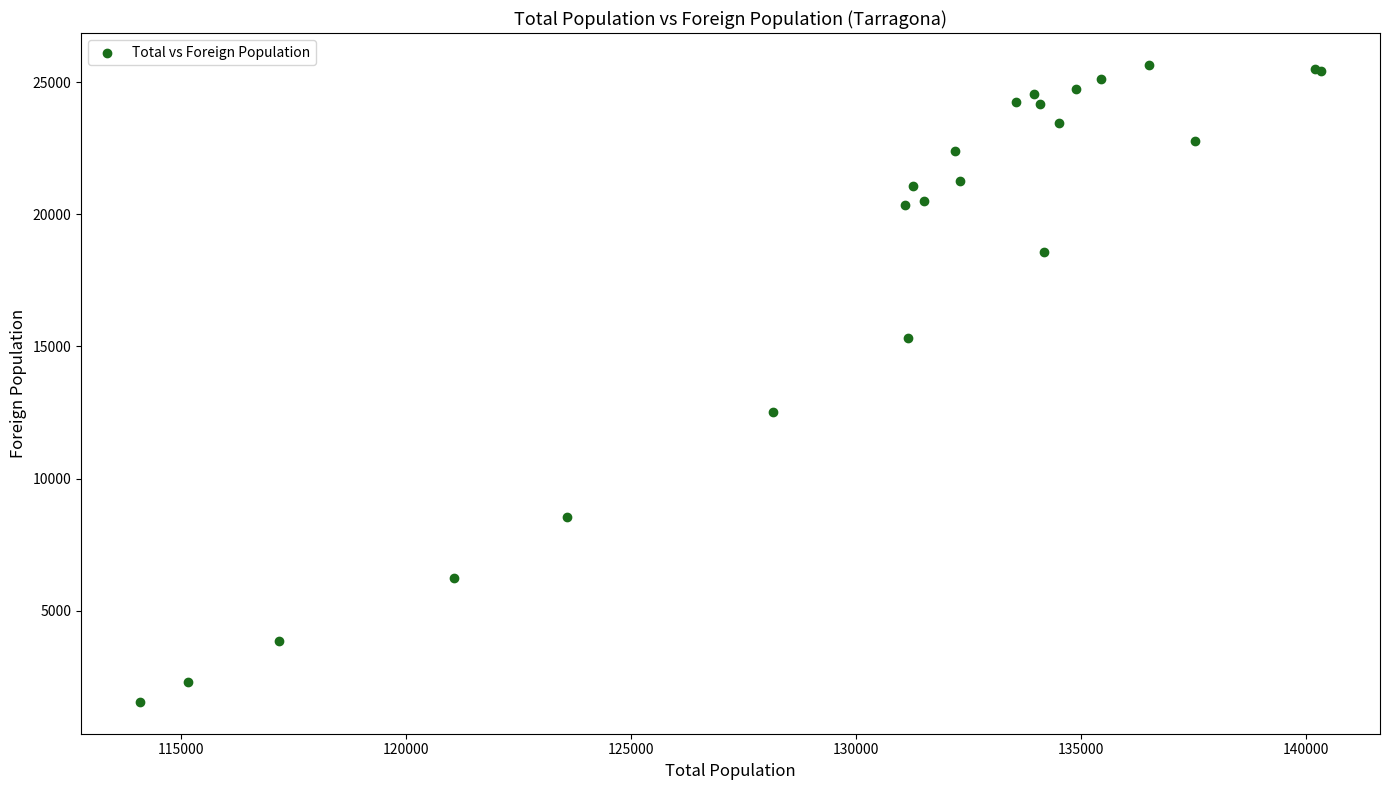

What Y value in the scatter plot is closest to 13600?

12501